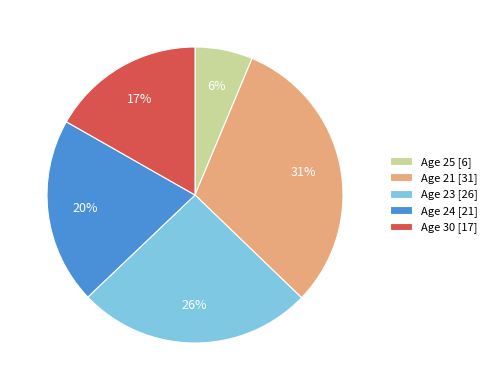

Does Age 21 [31] represent more than half of the total?

No